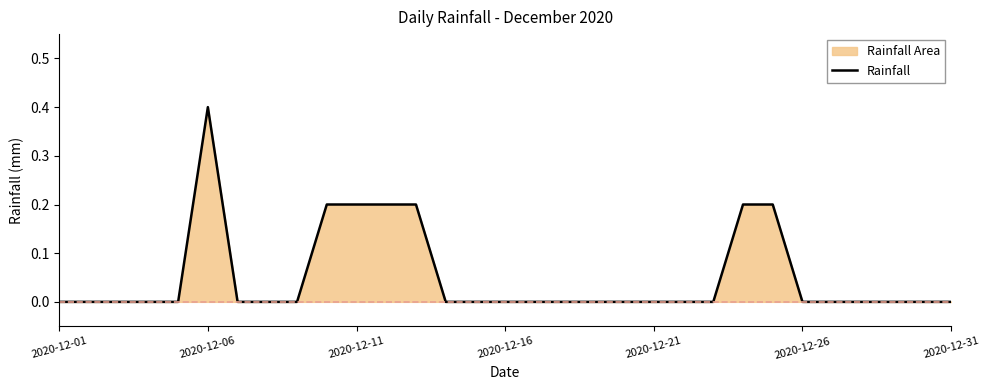

How many lines are shown in the chart?

1